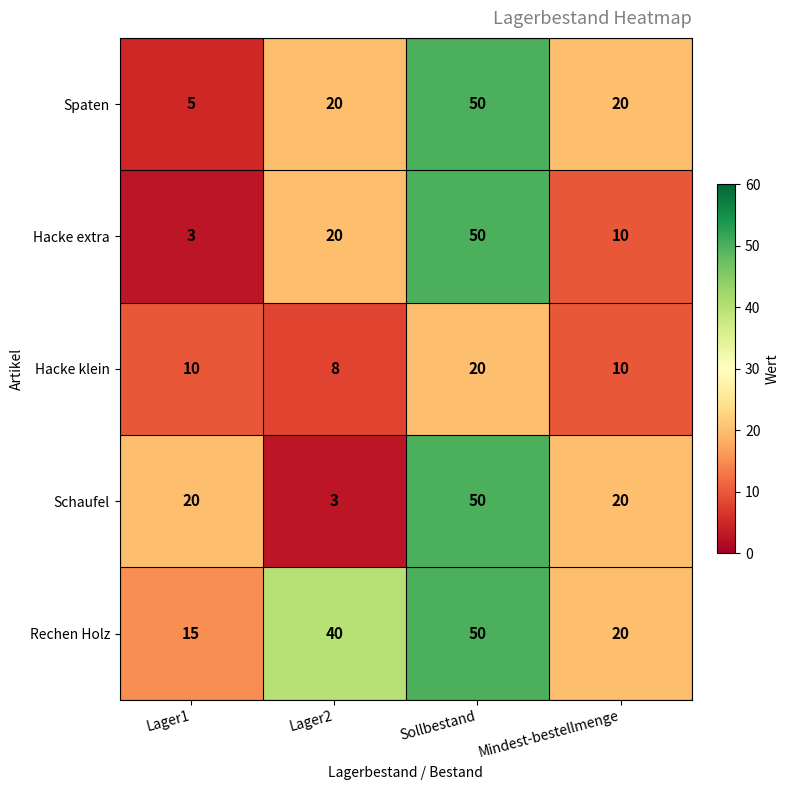

List the labels in order of Hacke extra value, largest first.

Sollbestand, Lager2, Mindest-bestellmenge, Lager1